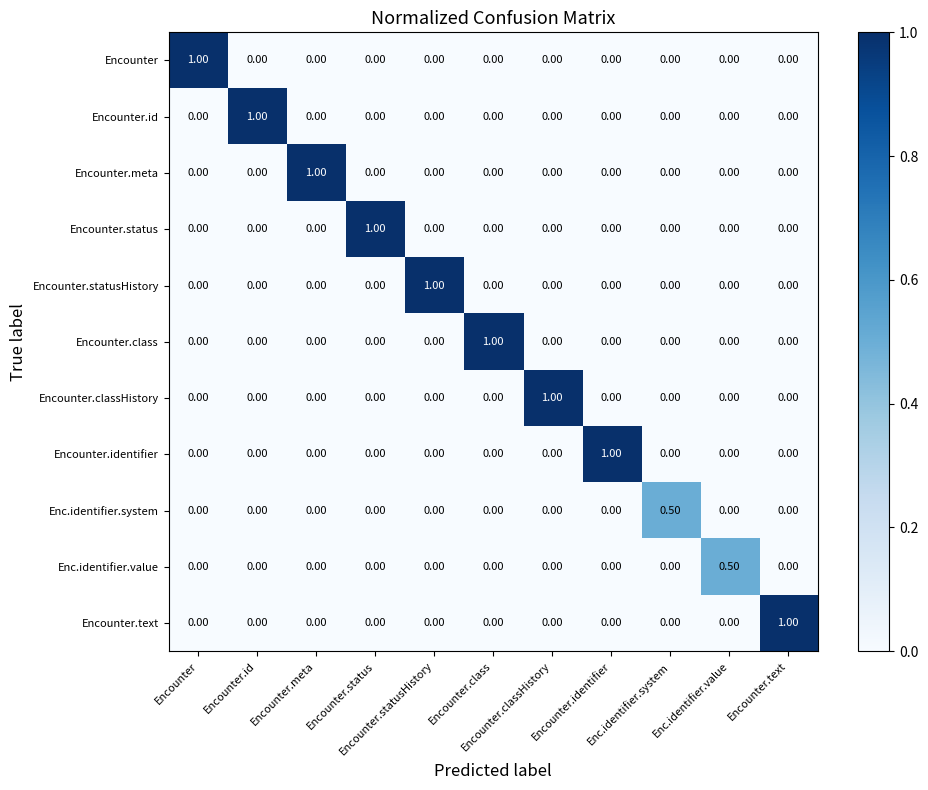

At how many categories does at least one series exceed 0?

11